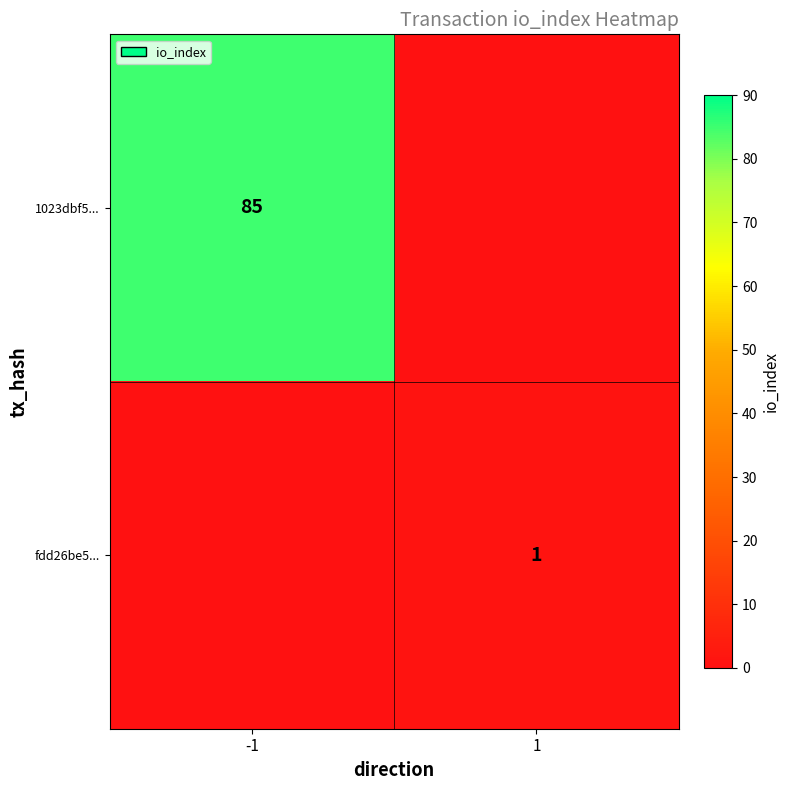

The 1023dbf5... series shows 85 at -1. True or false?

True